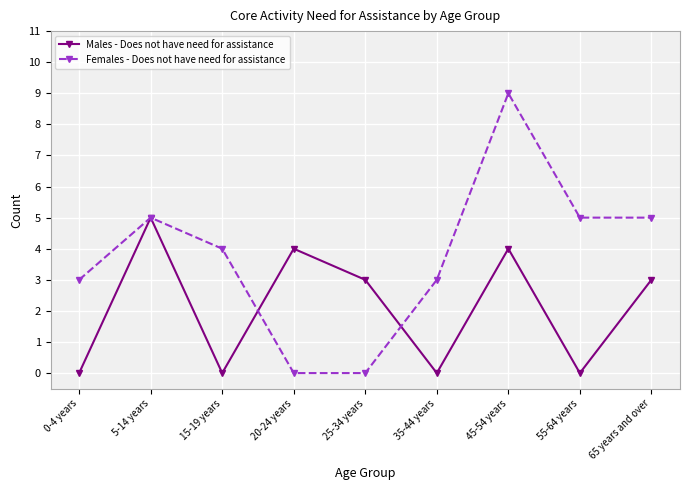

Reading right to left, list all the values displayed in this chart.

Males - Does not have need for assistance: 65 years and over=3	55-64 years=0	45-54 years=4	35-44 years=0	25-34 years=3	20-24 years=4	15-19 years=0	5-14 years=5	0-4 years=0
Females - Does not have need for assistance: 65 years and over=5	55-64 years=5	45-54 years=9	35-44 years=3	25-34 years=0	20-24 years=0	15-19 years=4	5-14 years=5	0-4 years=3